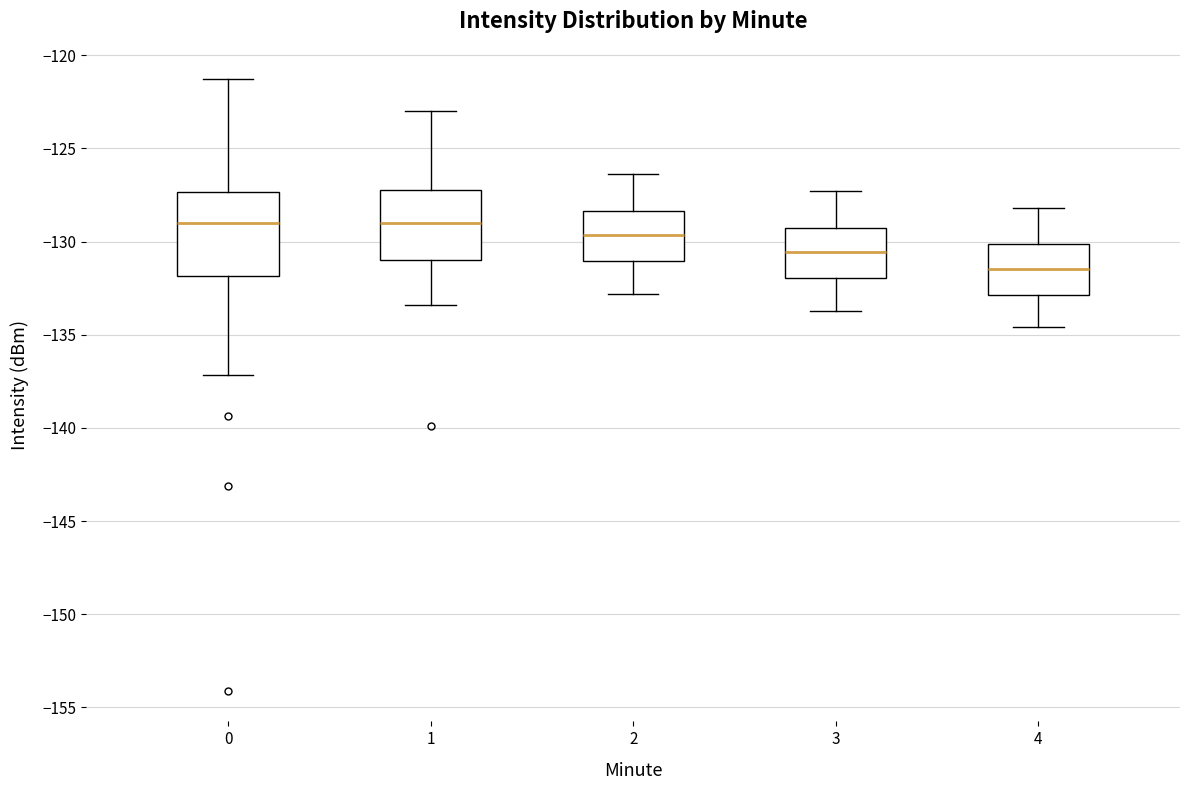

Which box has the lowest median line?

4